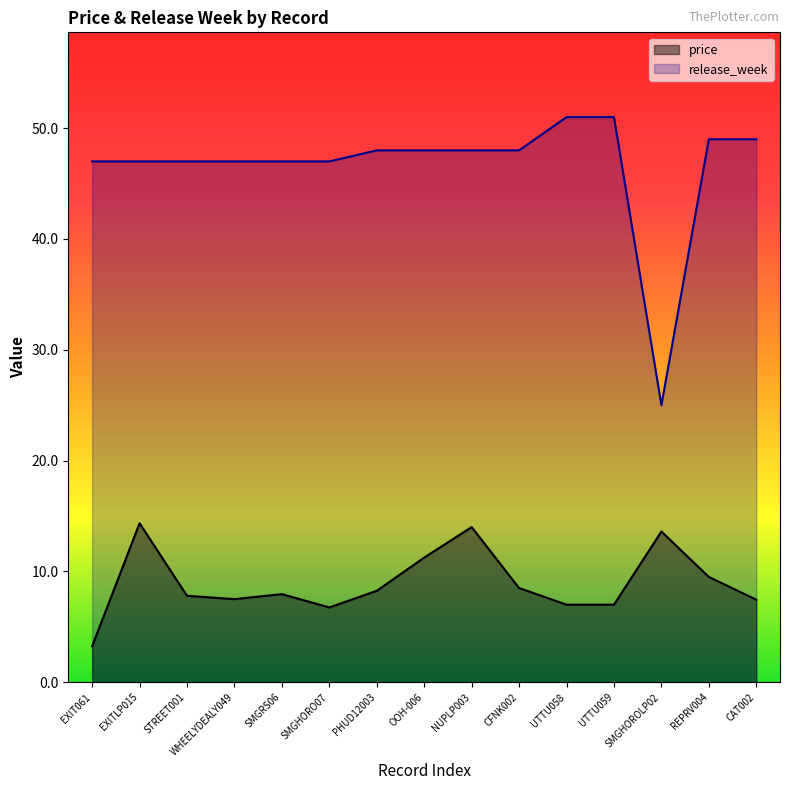

List the labels in order of release_week value, smallest first.

SMGHOROLP02, EXIT061, EXITLP015, STREET001, WHEELYDEALY049, SMGRS06, SMGHORO07, PHUD12003, OOH-006, NUPLP003, CFNK002, REPRV004, CAT002, UTTU058, UTTU059